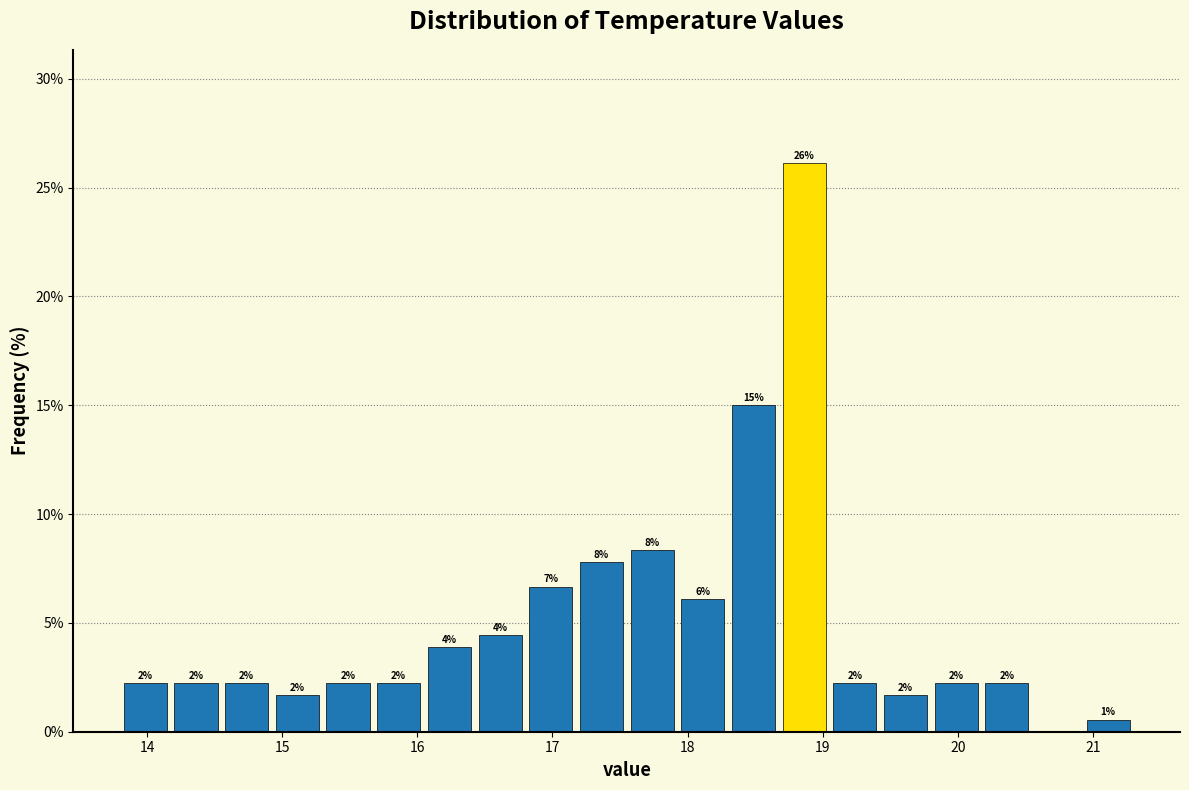

Read against the x-axis, roughly where is the centre of the tallest bar?

18.9